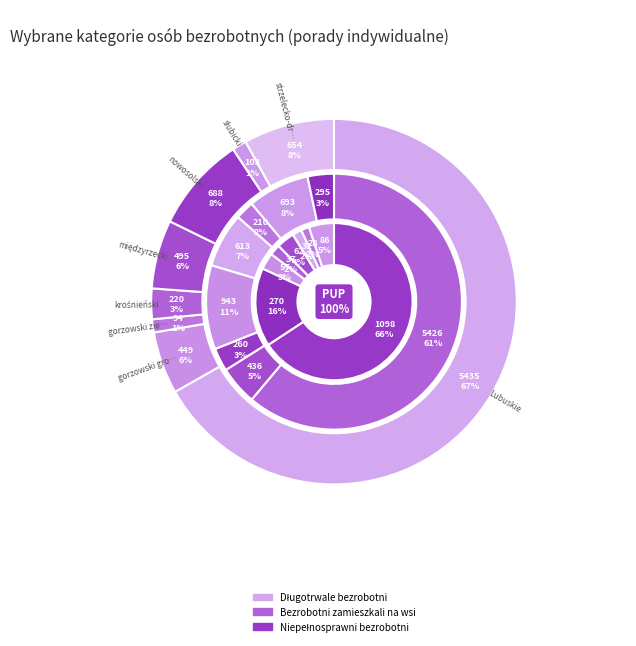

How much of the chart is everything except Powiat świebodziński?

97.2%